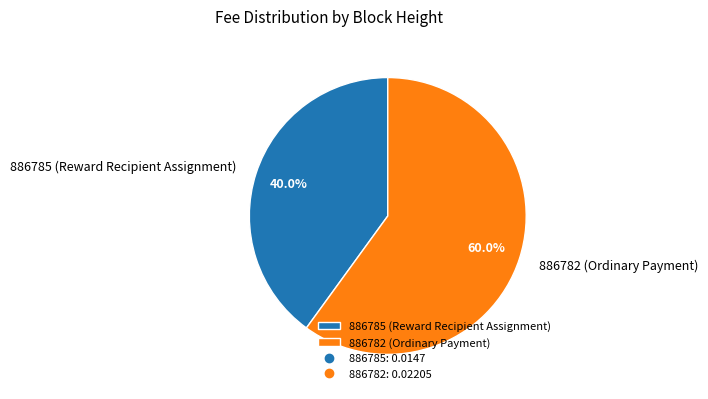

Rank the categories by value from lowest to highest.

886785, 886782